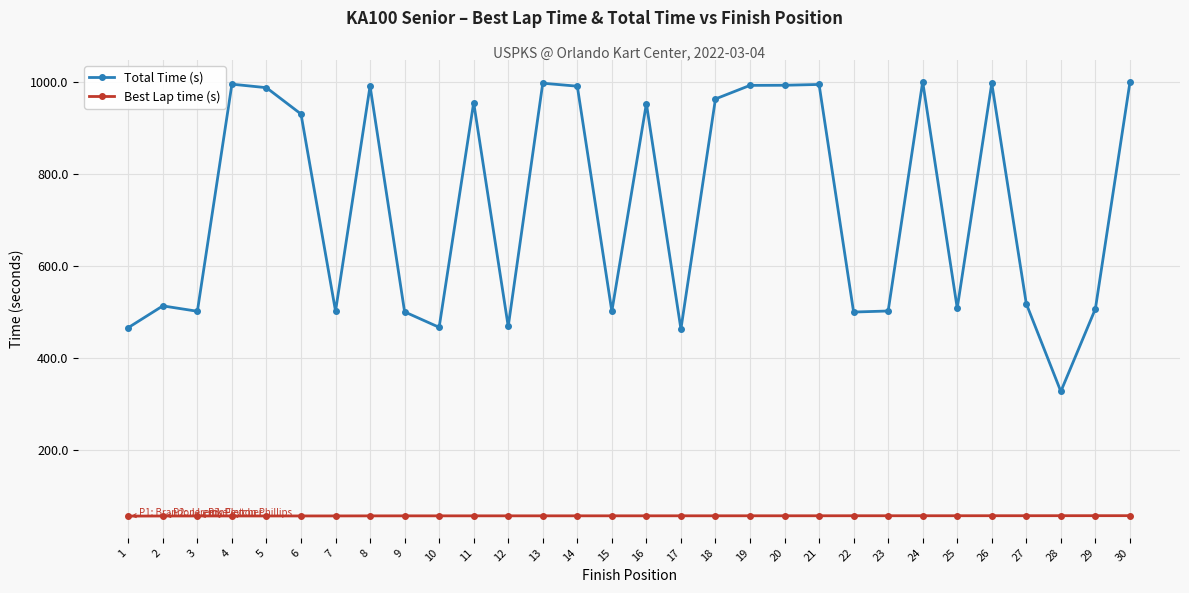

Which series has the widest spread of values?

Total Time (s)